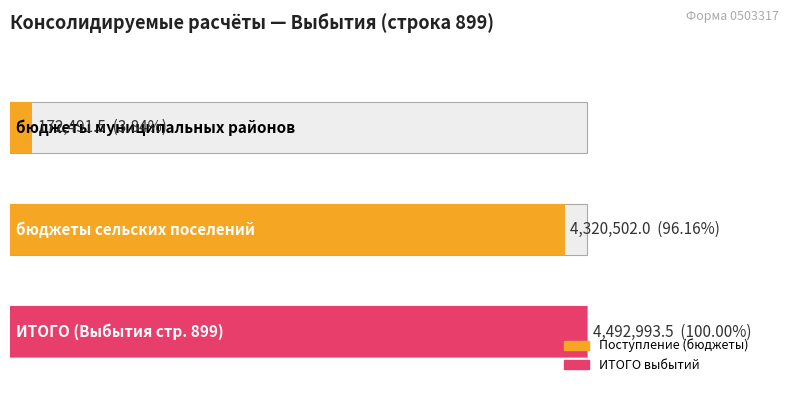

At which category does the chart reach its minimum across all series?

бюджеты муниципальных районов